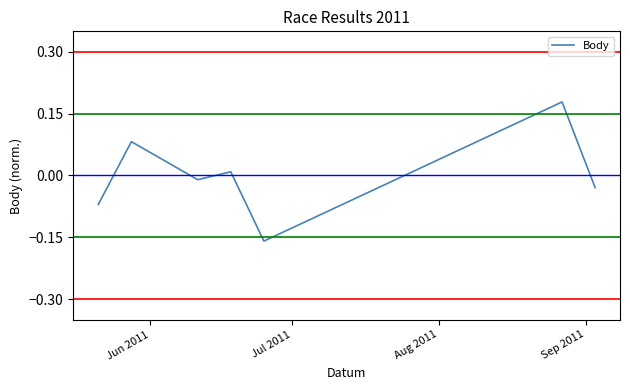

How many interior local peaks (higher than both neighbors) does the data have?

3